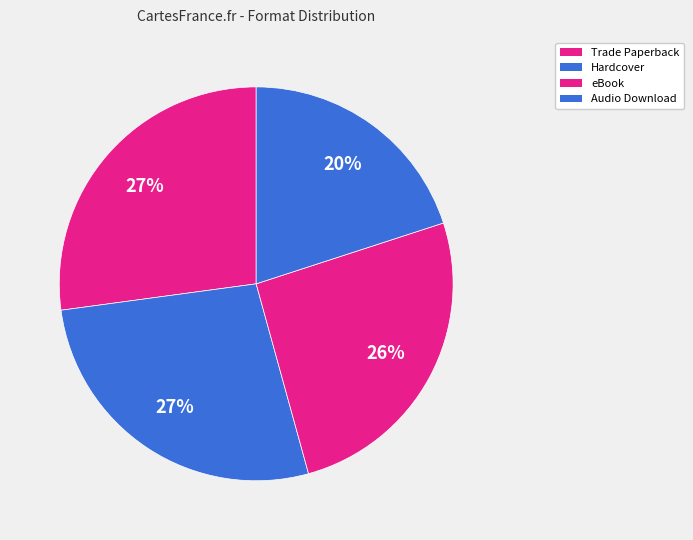

What percentage is the Hardcover slice, to the nearest percent?

26%